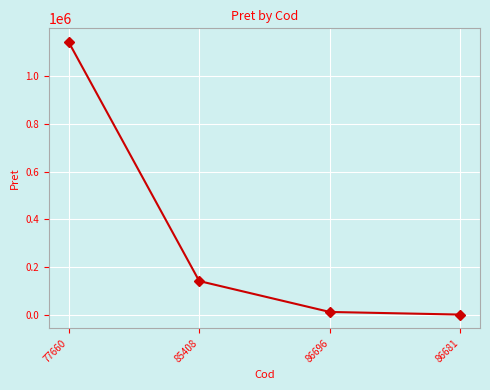

What is the label of the 4th point from the right?

77660